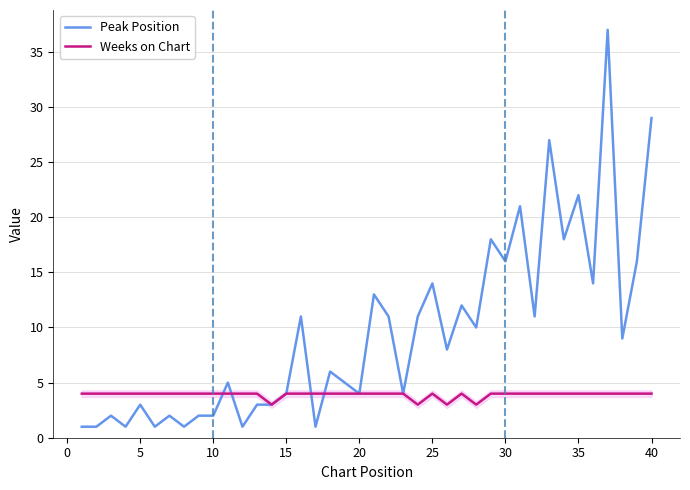

Which series has the largest total across all categories?

Peak Position